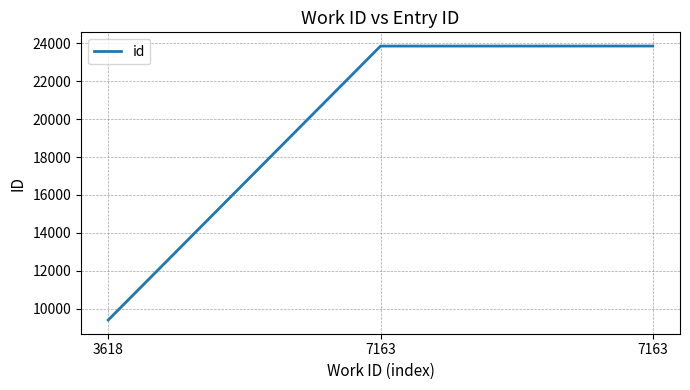

How many values are below 23860?

1